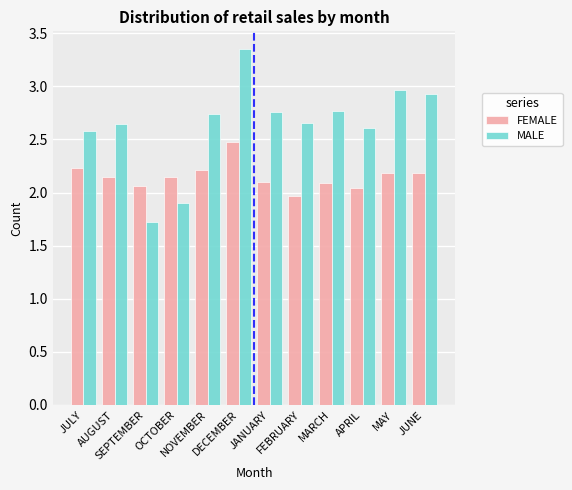

Which series has the widest spread of values?

MALE